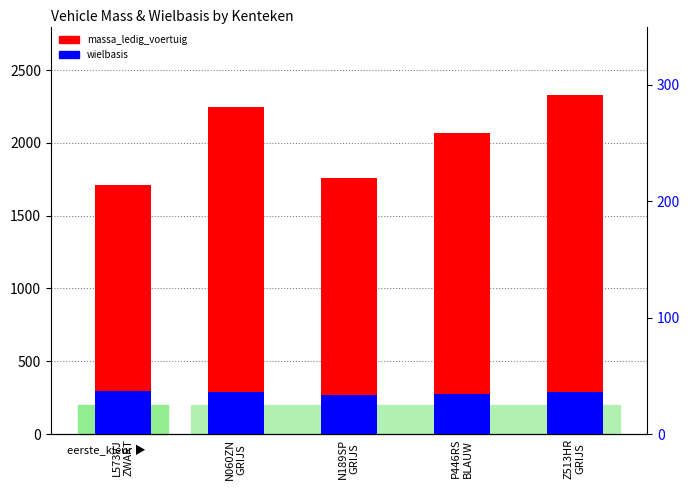

True or false: massa_ledig_voertuig has a value of 2327 at Z513HR
GRIJS.

True